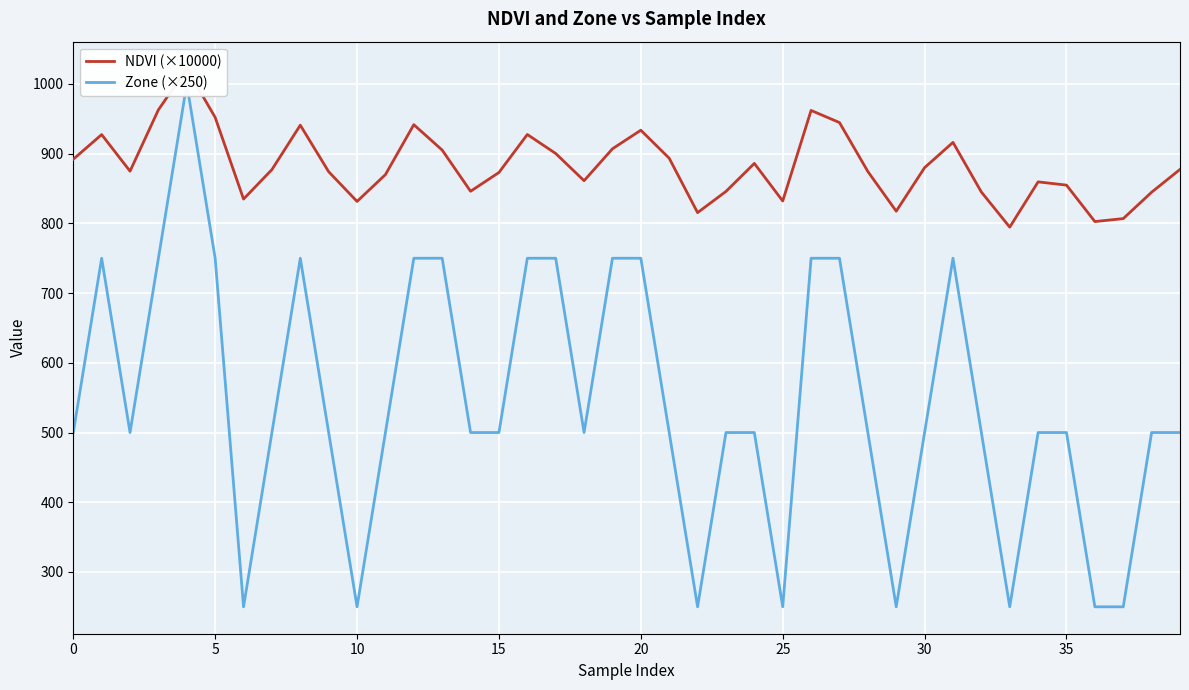

Is the value of Zone (×250) at 17 greater than the value of NDVI (×10000) at 10?

No